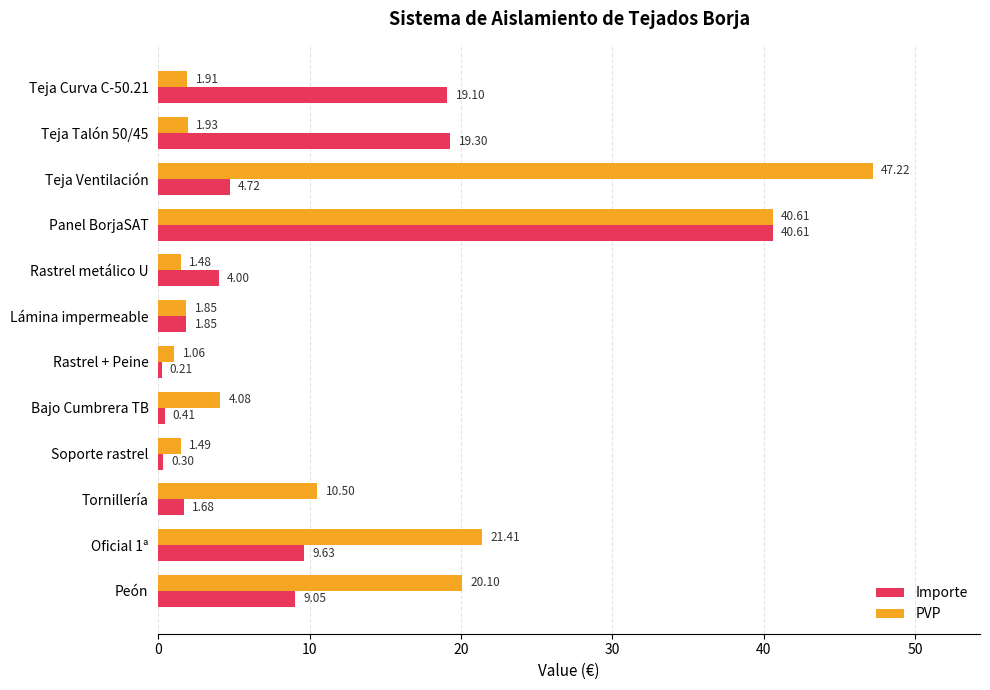

Which series has the largest range (max minus min)?

PVP